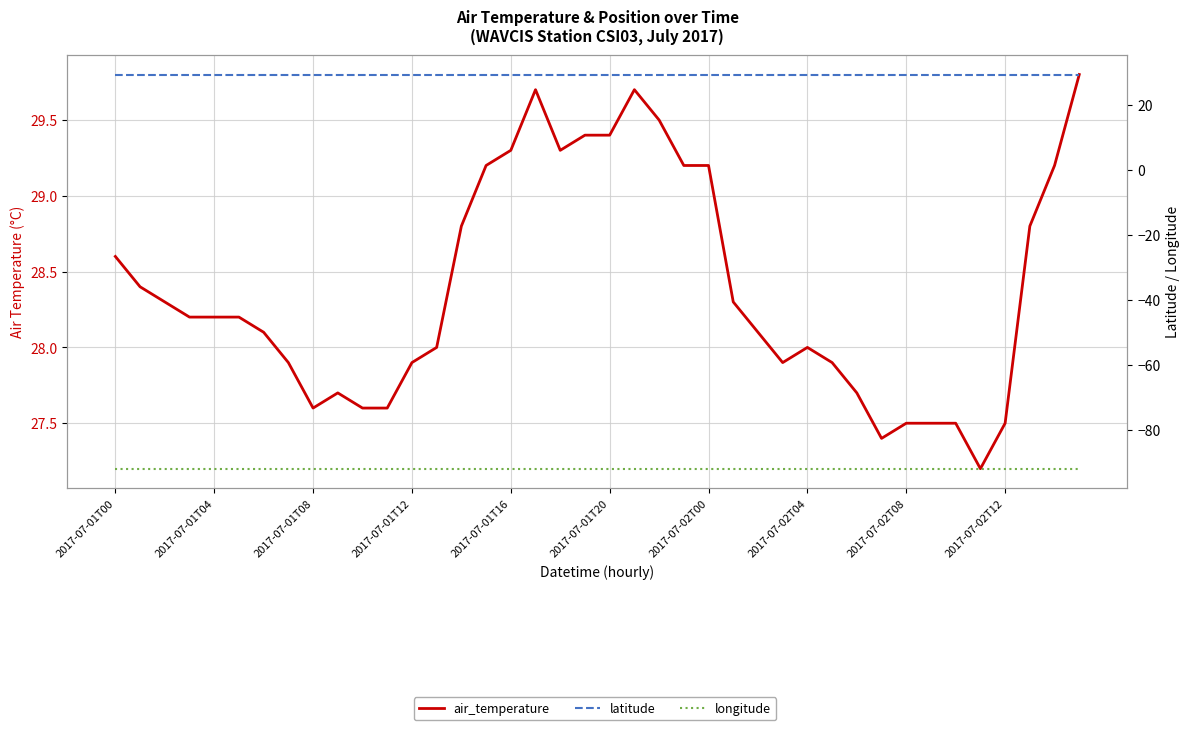

The value of latitude at 26 is 52.7. True or false?

False